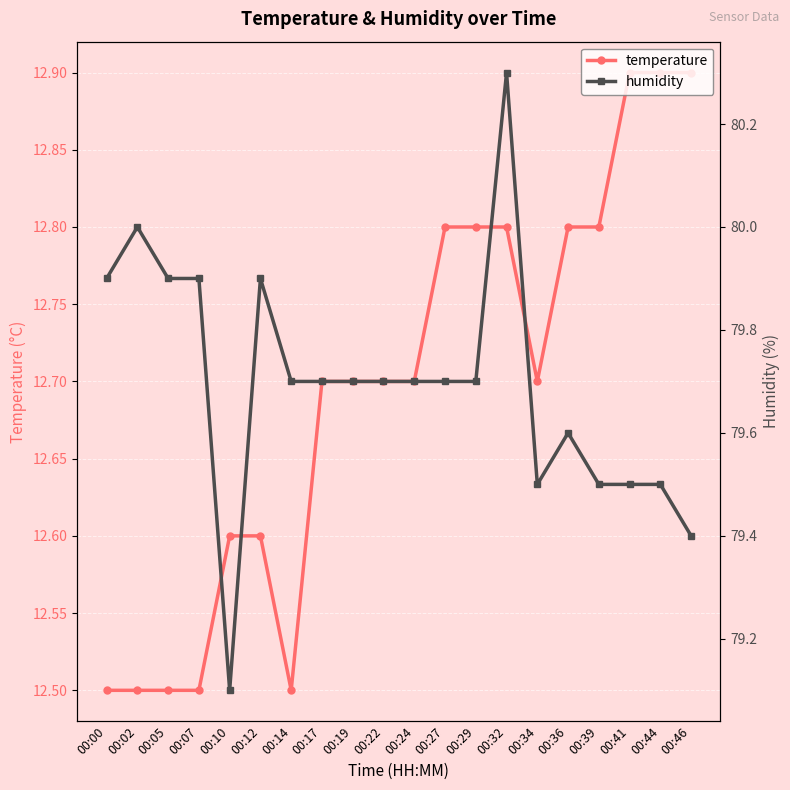

What is the difference between the maximum and second lowest values in the temperature series?

0.4